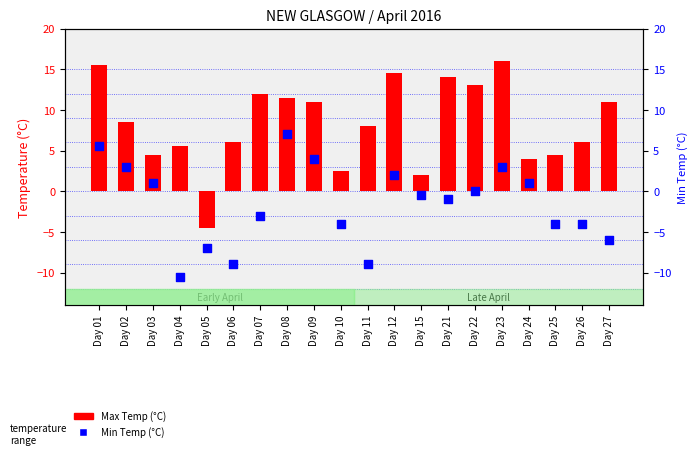

Which series contains the lowest Y value?

Min Temp (°C)